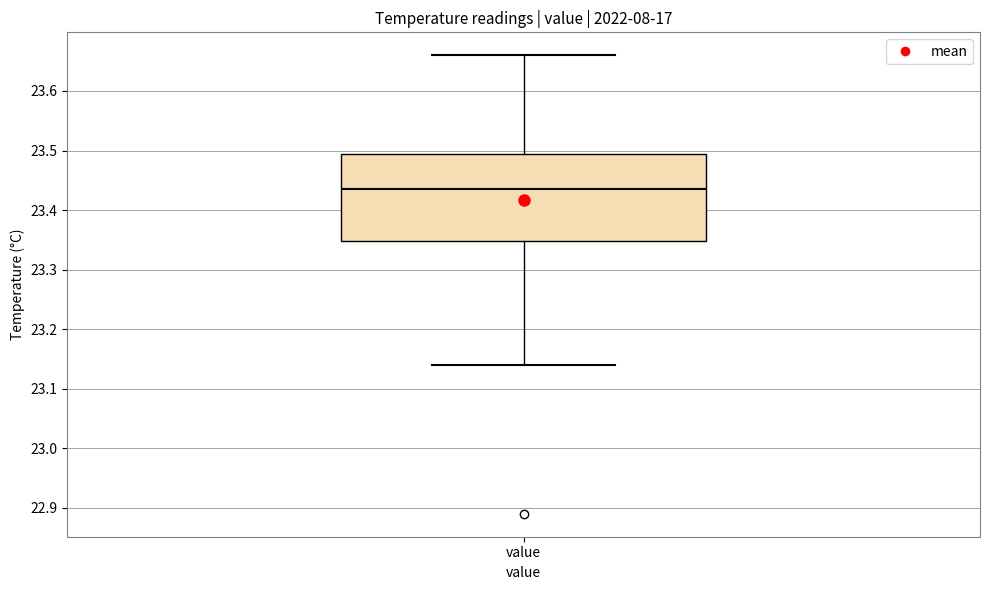

Read this box plot against the y-axis: the position of the median line, the range covered by the box, and the ends of both whiskers. The values are not printed on the chart, so give them approximately, as read against the axis.

median 23.44, box 23.35 to 23.50, whiskers 23.14 to 23.66